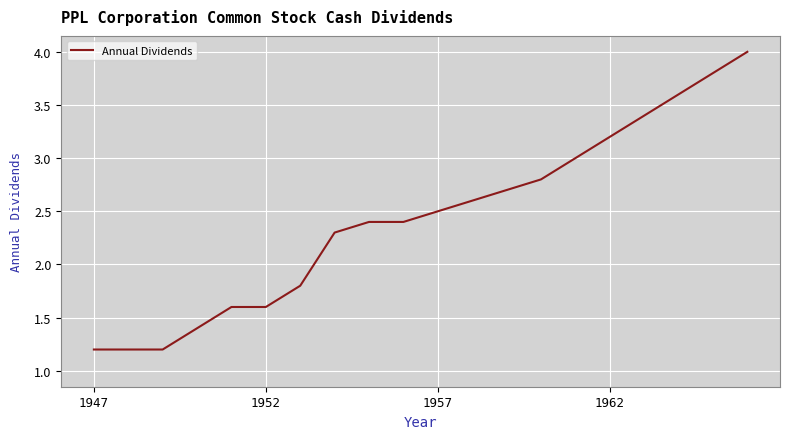

What is the maximum value shown in the chart?

4.0